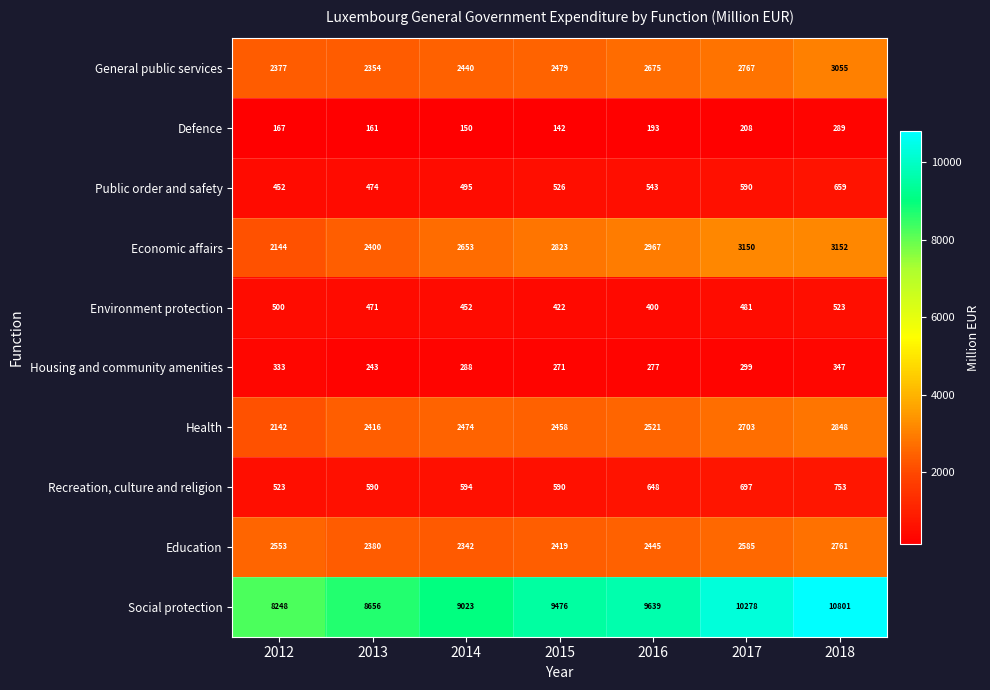

How many data points does each series have?

7